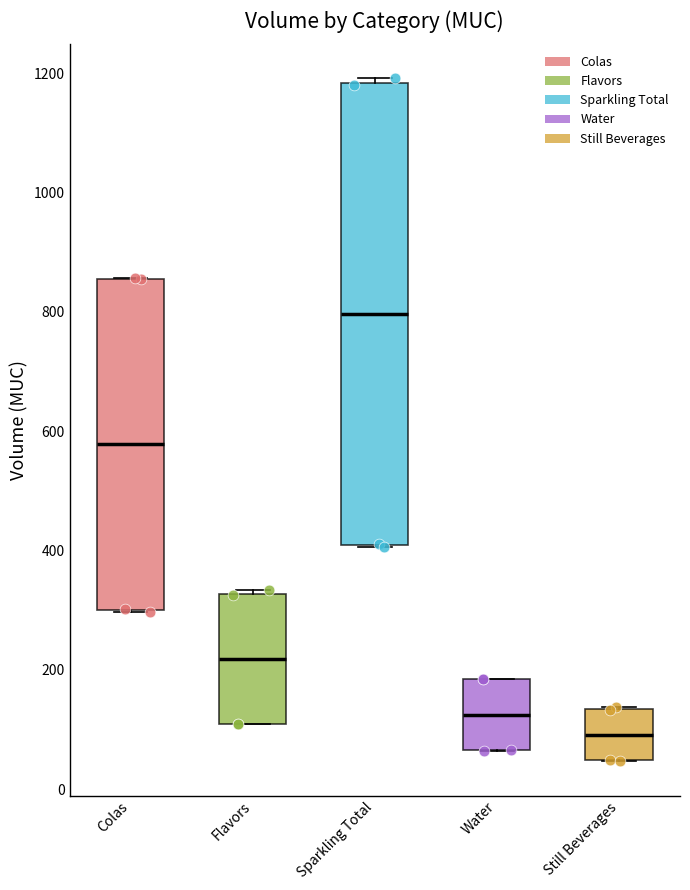

Reading left to right, read every box against the y-axis: the position of its median line, the range the box covers, and the ends of its whiskers. The values are not printed on the chart, so give them approximately, as read against the axis.

Colas: median 580, box 300 to 860, whiskers 300 to 860
Flavors: median 220, box 100 to 320, whiskers 100 to 340
Sparkling Total: median 800, box 400 to 1180, whiskers 400 to 1200
Water: median 120, box 60 to 180, whiskers 60 to 180
Still Beverages: median 100, box 40 to 140, whiskers 40 to 140